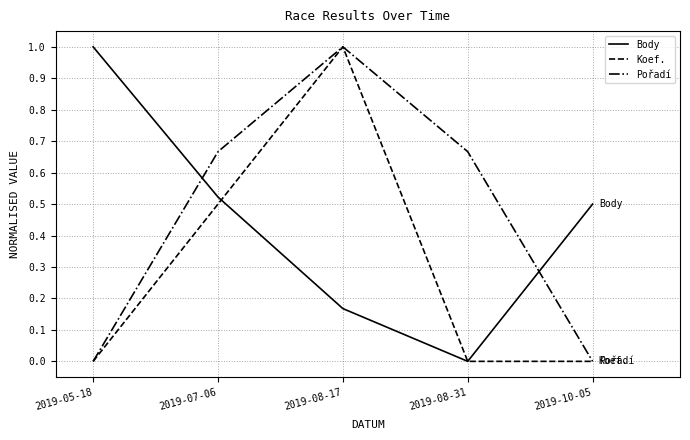

Between which two adjacent categories do Body and Koef. first intersect?

2019-07-06 and 2019-08-17